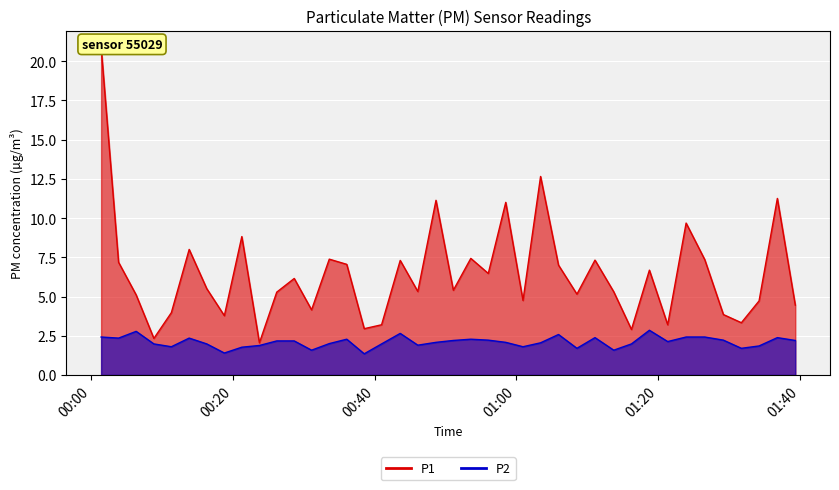

Which category has the highest value across all series?

00:00